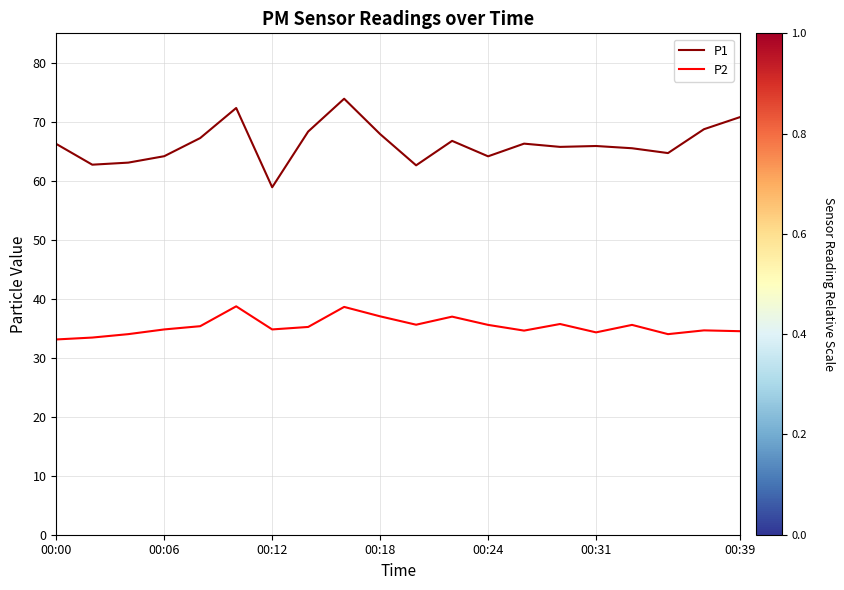

What is the highest value of the P2 series?

38.8